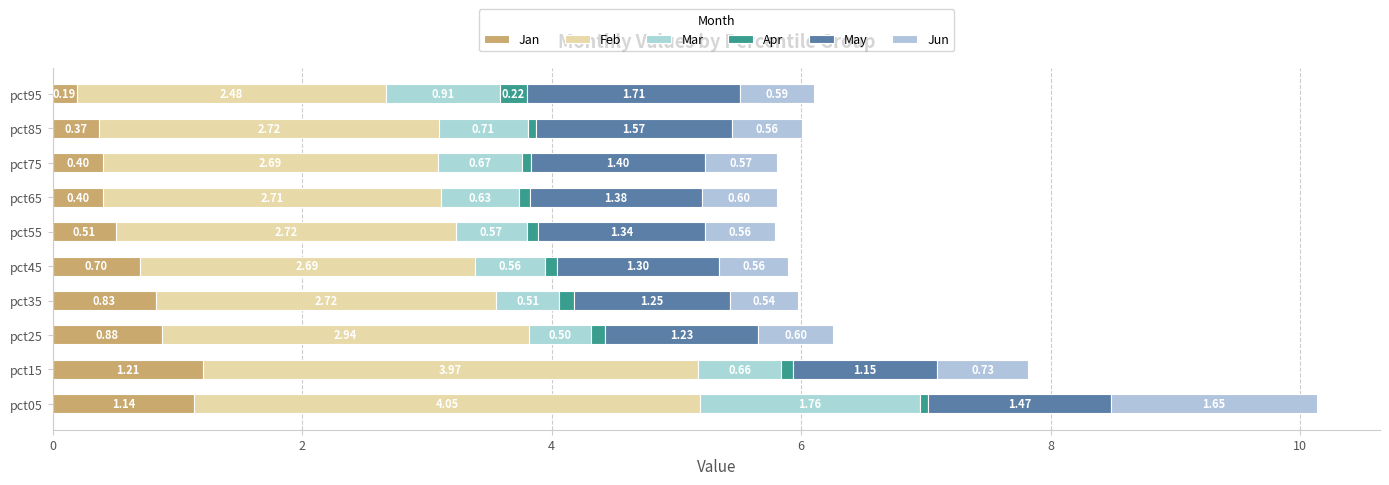

How many distinct data groups are displayed?

6